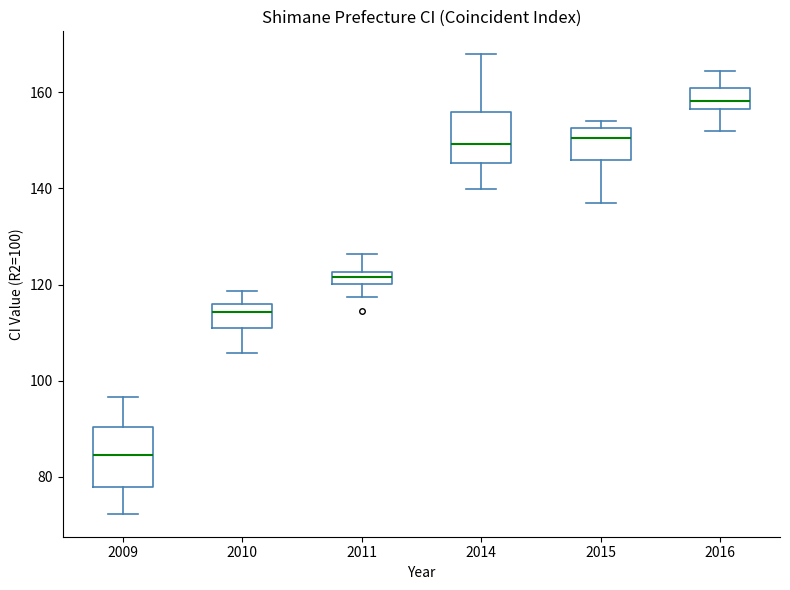

Where is the lower edge of the box at x = 2009 on the y-axis? The values are not printed on the chart, so give them approximately, as read against the axis.

78